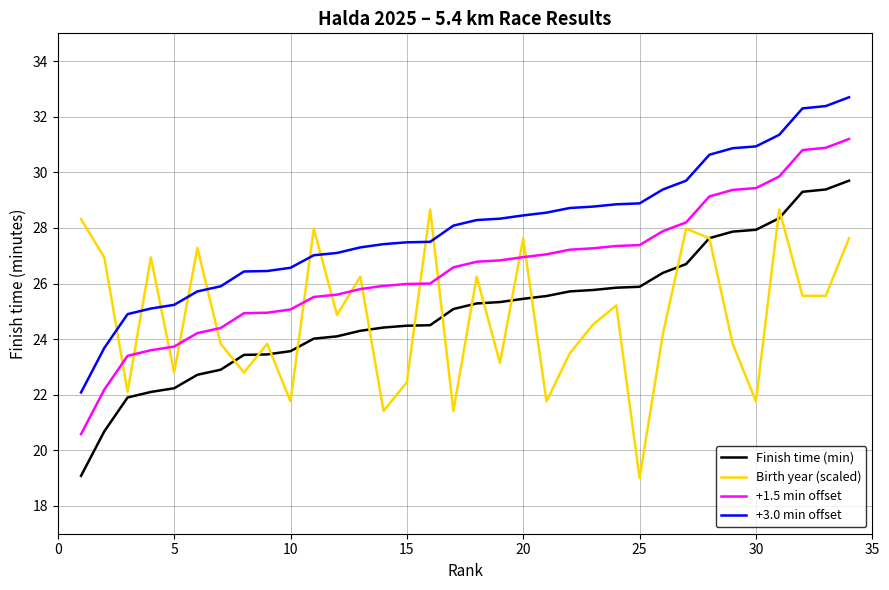

True or false: +1.5 min offset and Finish time (min) intersect in this chart.

False